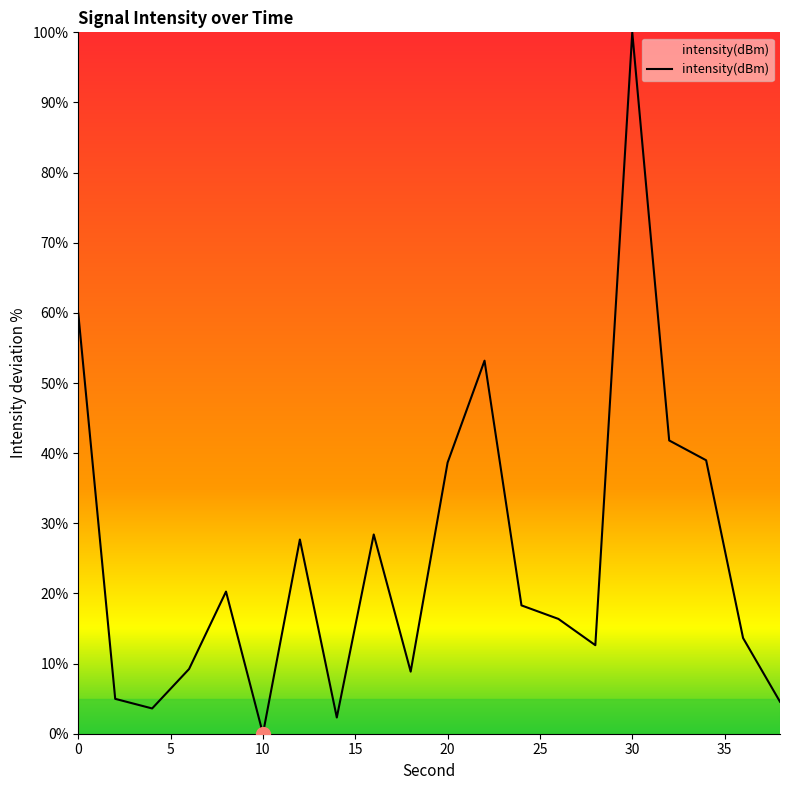

What is the maximum value shown in the chart?

100.0